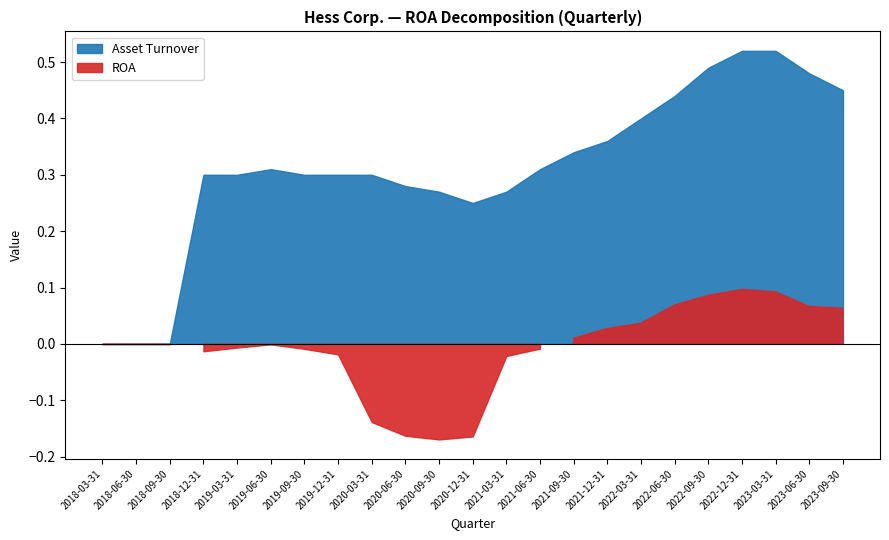

Rank the series by their average value, from highest to lowest.

Asset Turnover, ROA